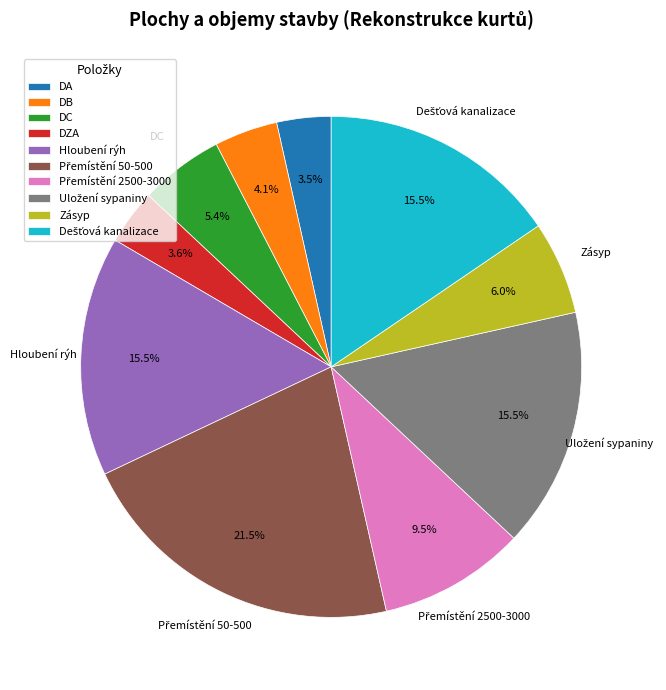

Is the sum of DC and DB greater than half?

No